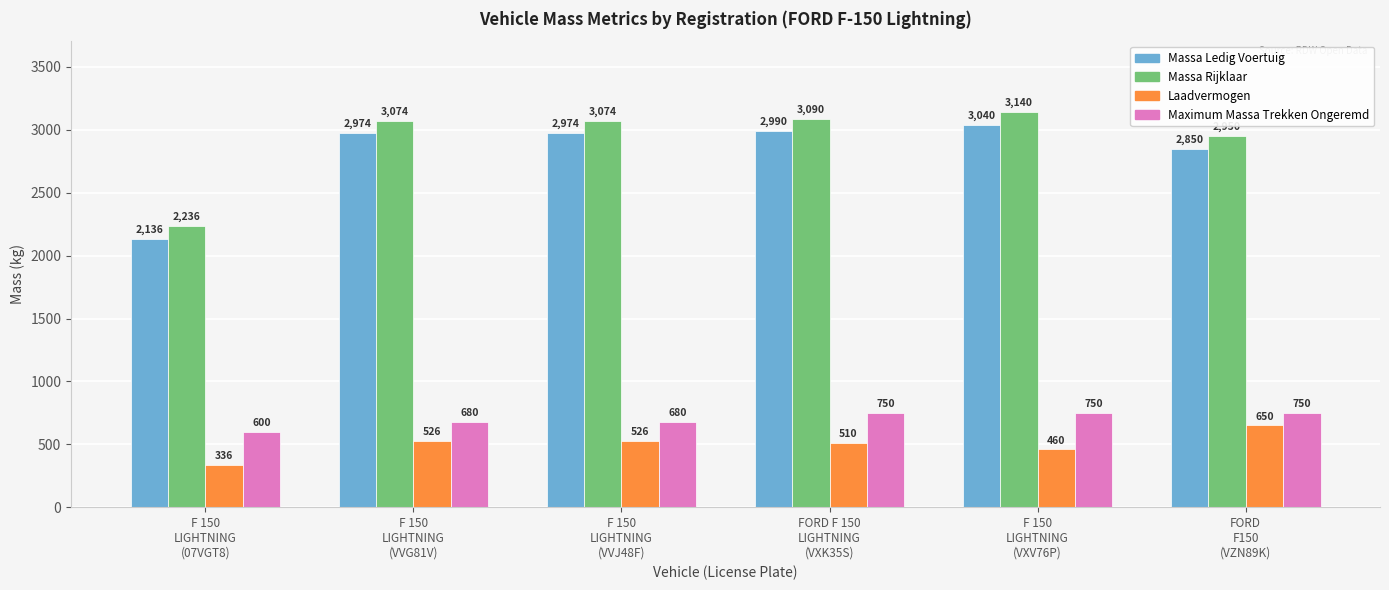

What are all the series names shown in the legend?

Massa Ledig Voertuig, Massa Rijklaar, Laadvermogen, Maximum Massa Trekken Ongeremd